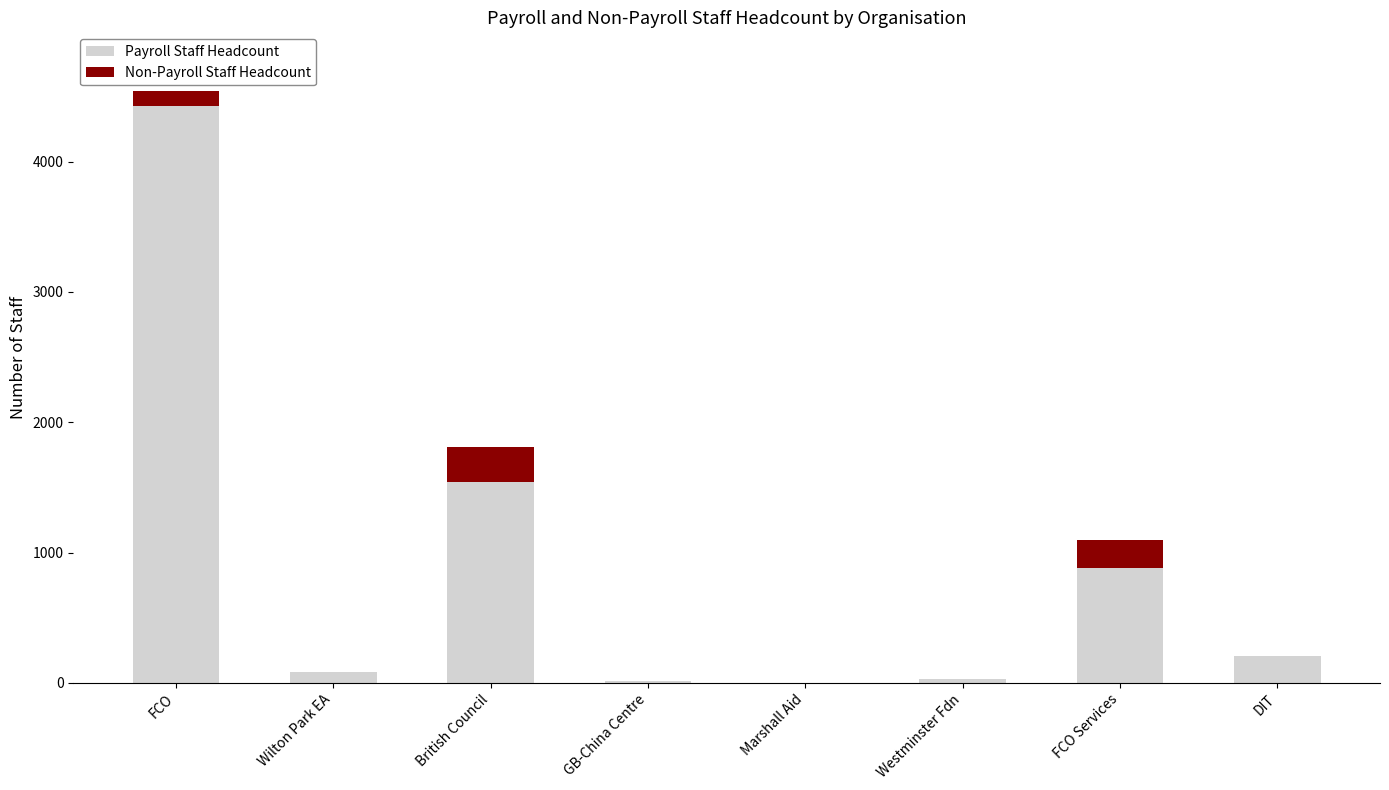

At which category is the sum across all series the highest?

FCO